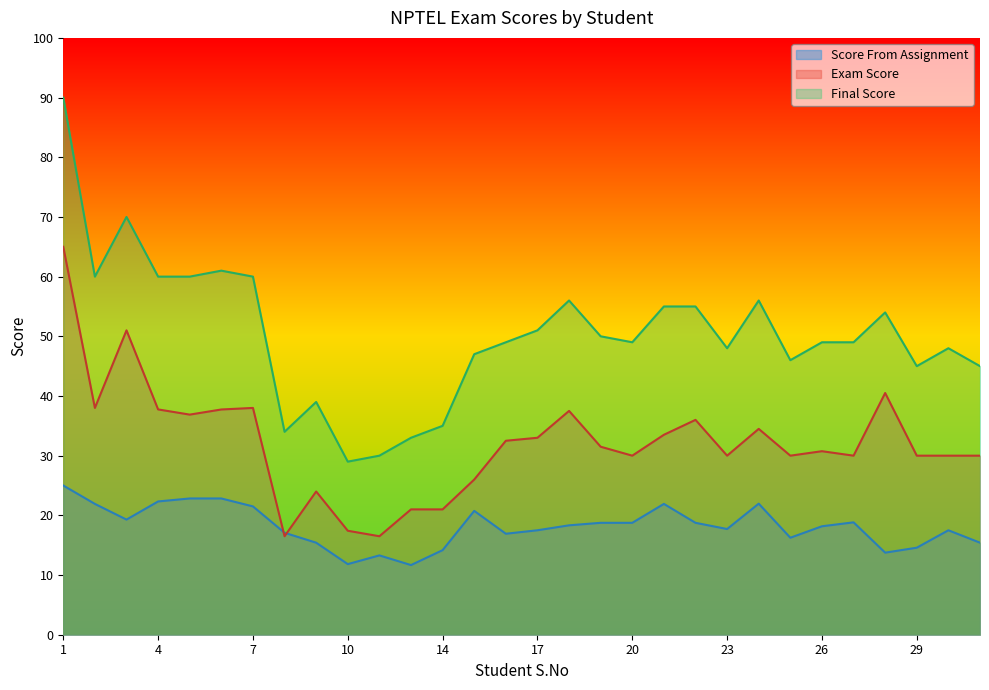

Where is Exam Score nearest to the value 40?

28